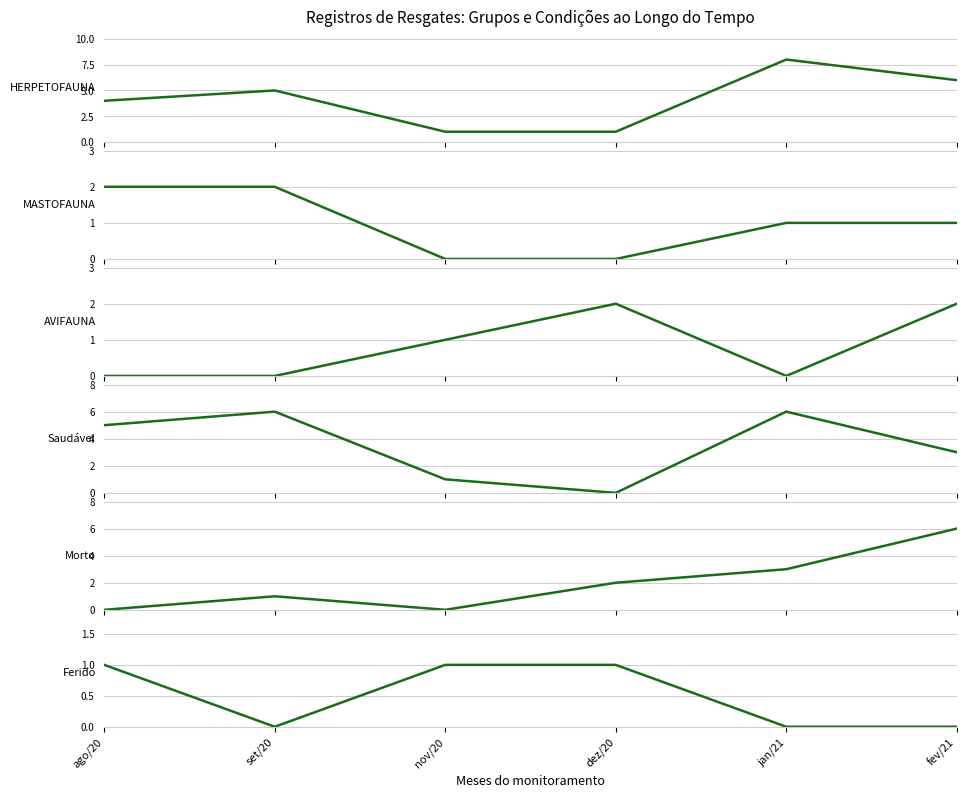

The AVIFAUNA series shows 0 at set/20. True or false?

True